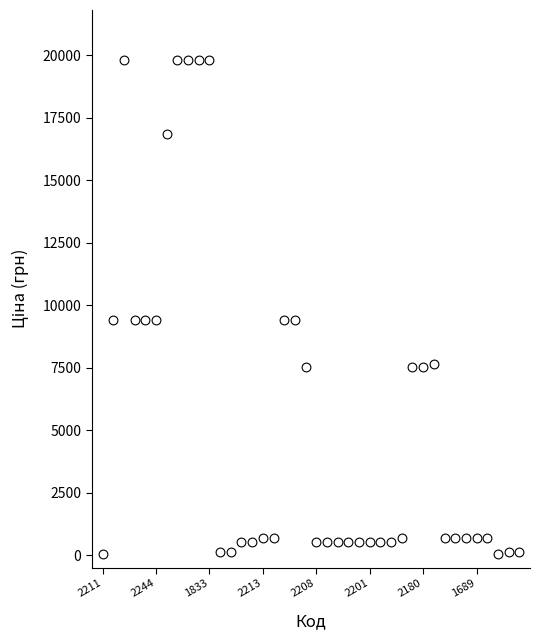

What is the range of Y values (max minus min)?

19799.3